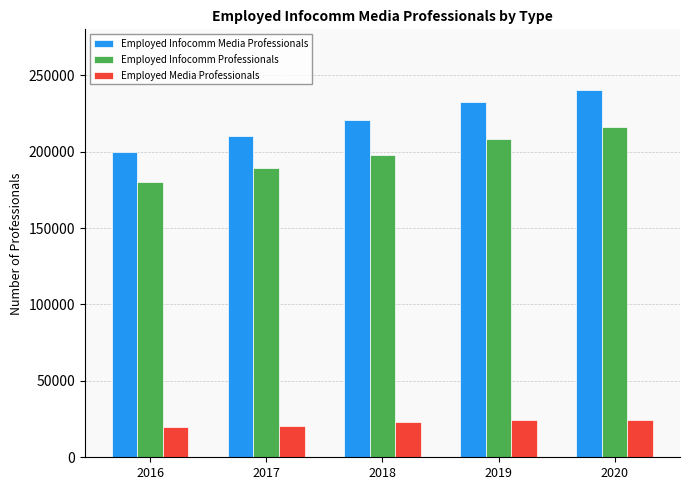

What value does the Employed Infocomm Professionals series have at 2017, to the nearest 50?

189400